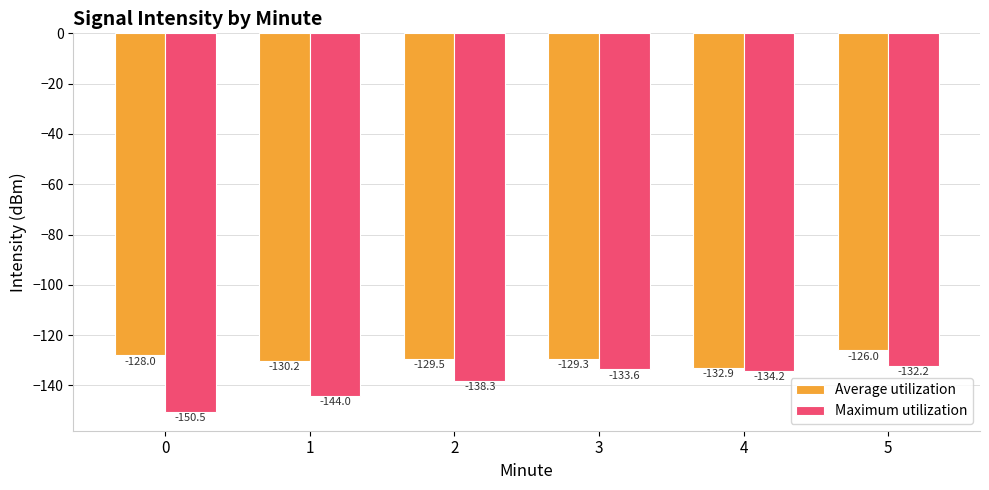

The value of Average utilization at 0 is -128.0. True or false?

True